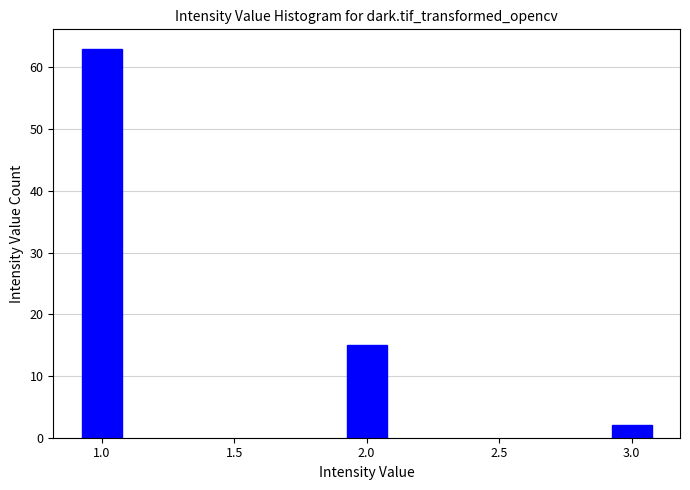

Reading left to right, list all the values displayed in this chart.

63	15	2